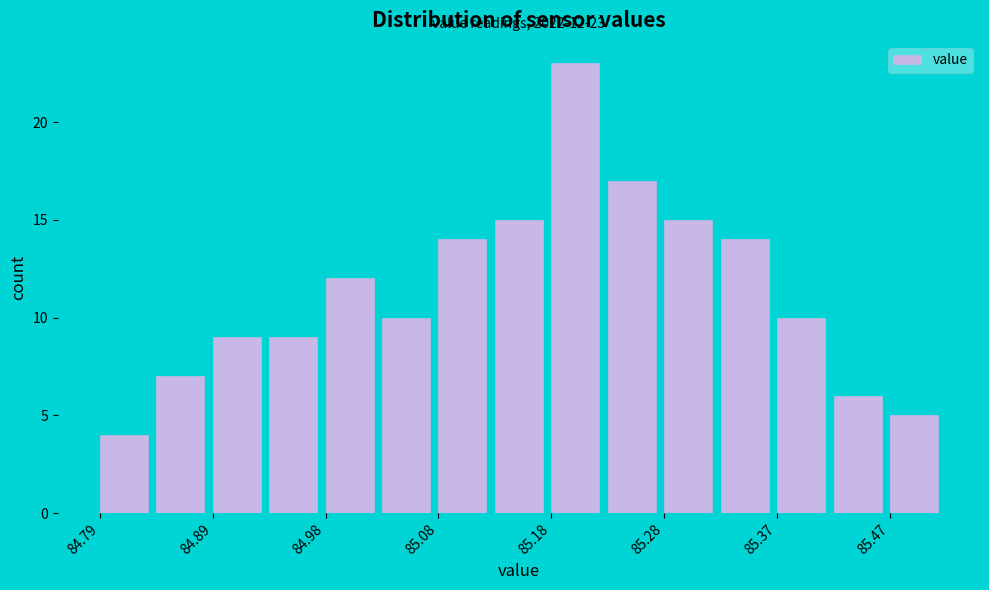

Which range on the x-axis has the tallest bar?

85.18 to 85.23